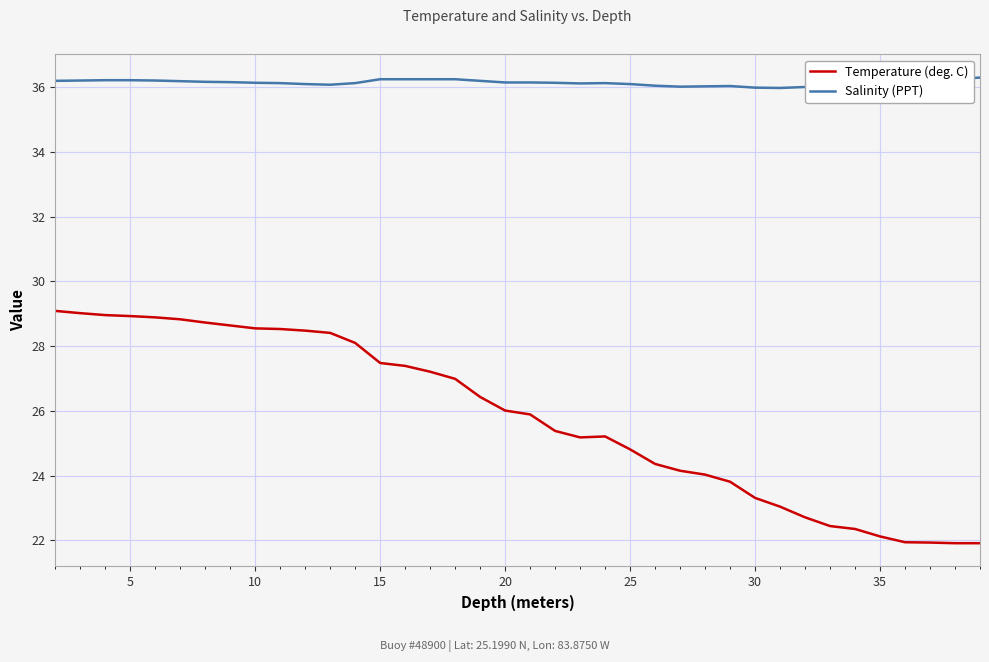

Which series has the widest spread of values?

Temperature (deg. C)